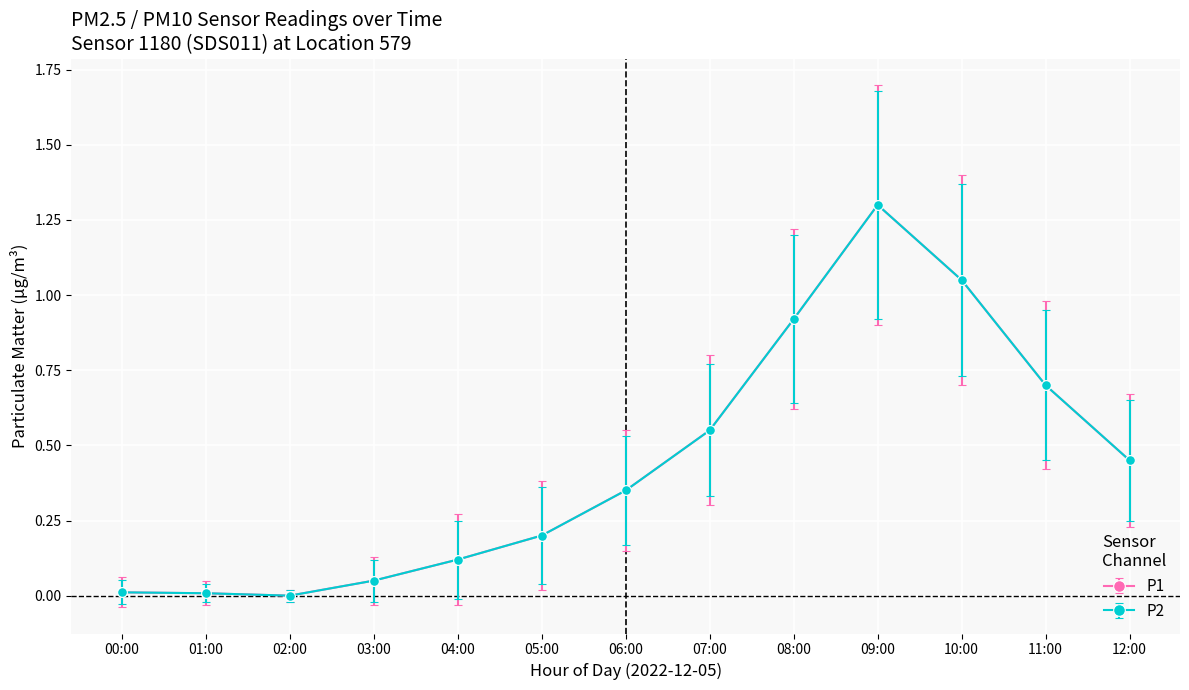

Which has a higher value, 05:00 or 00:00?

05:00